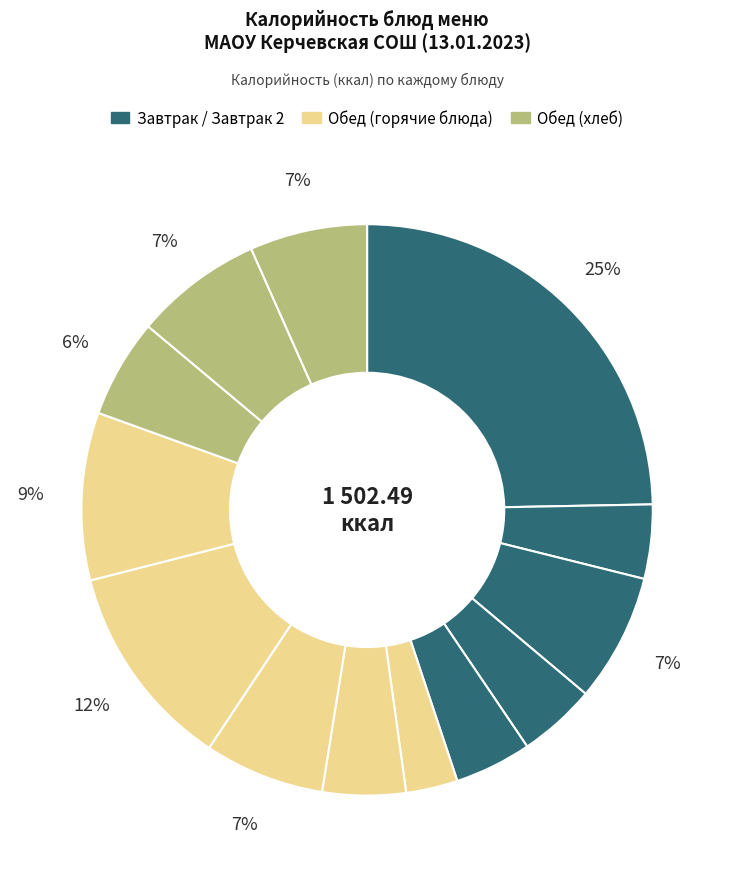

How many segments does this pie chart have?

13